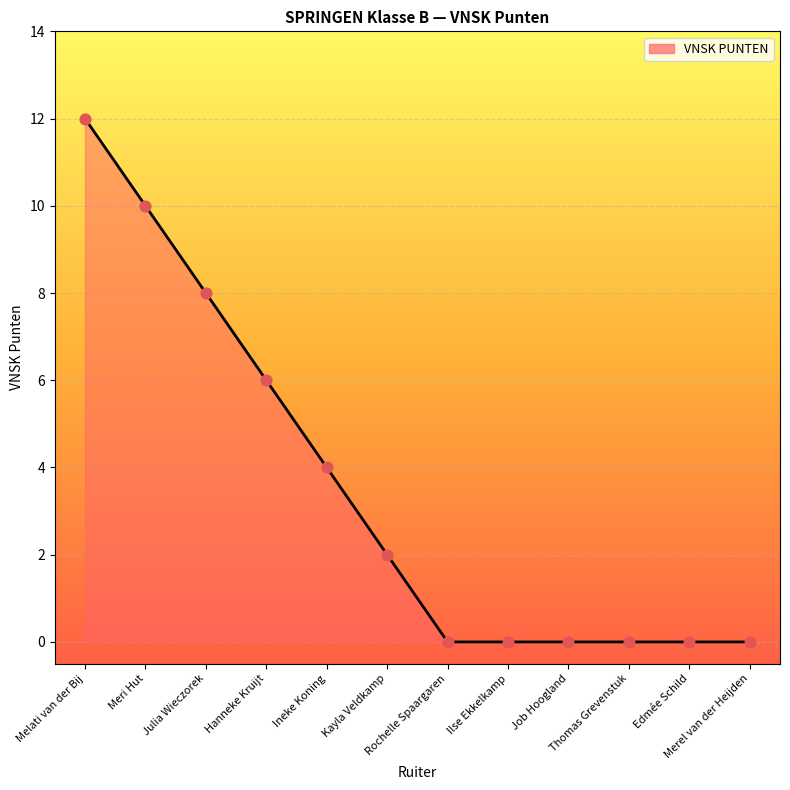

Which has a higher value, Ilse Ekkelkamp or Meri Hut?

Meri Hut